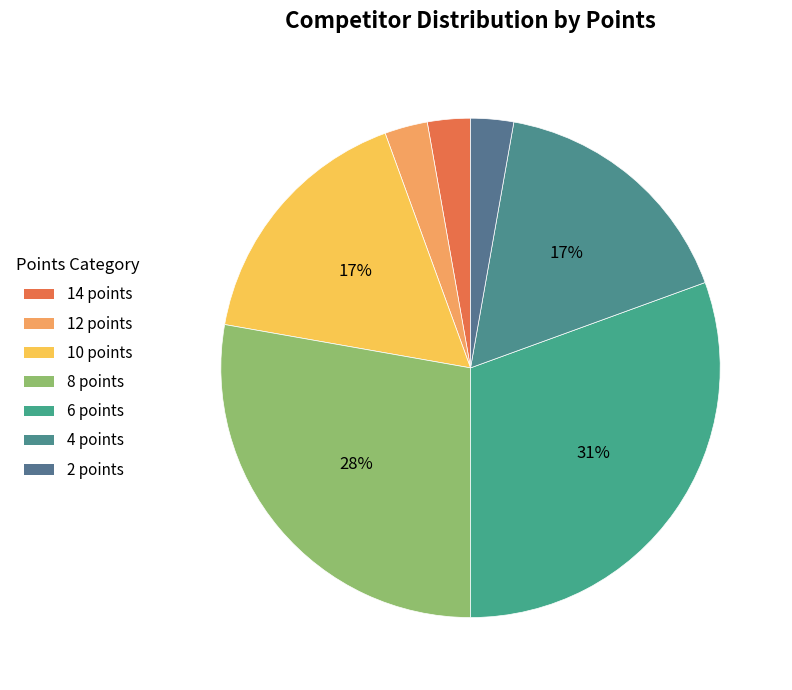

To the nearest percent, what is the combined percentage of 10 points and 12 points?

19%